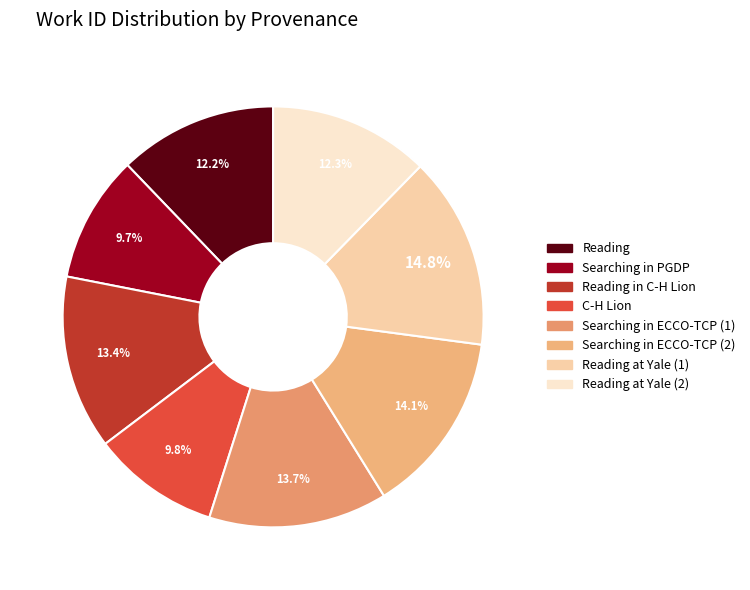

Count the number of slices in the pie.

8